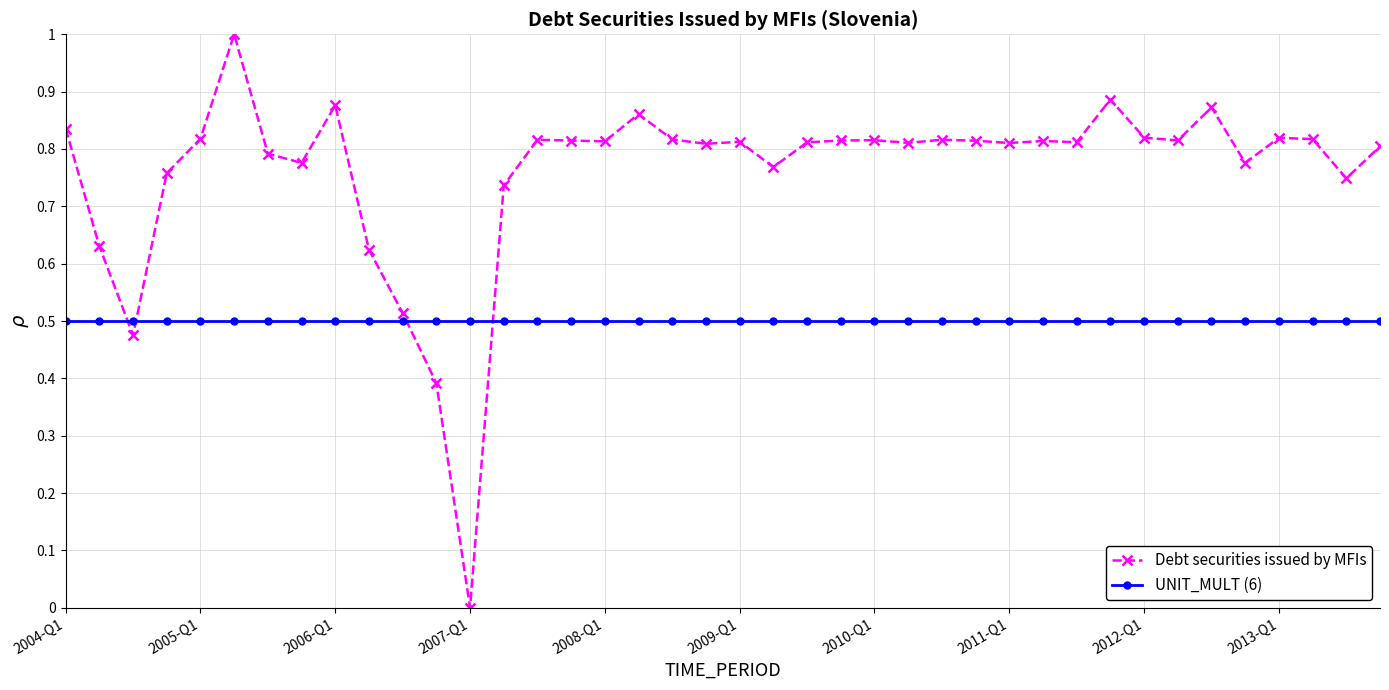

Which series has the largest total across all categories?

Debt securities issued by MFIs